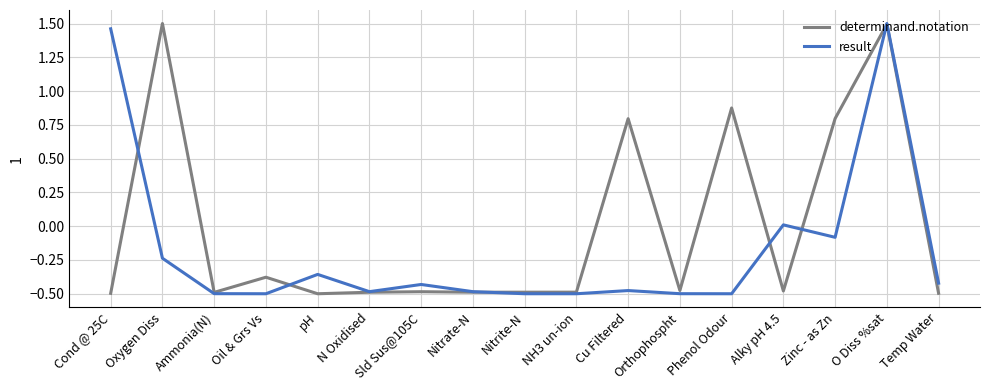

What position from the right is Orthophospht?

6